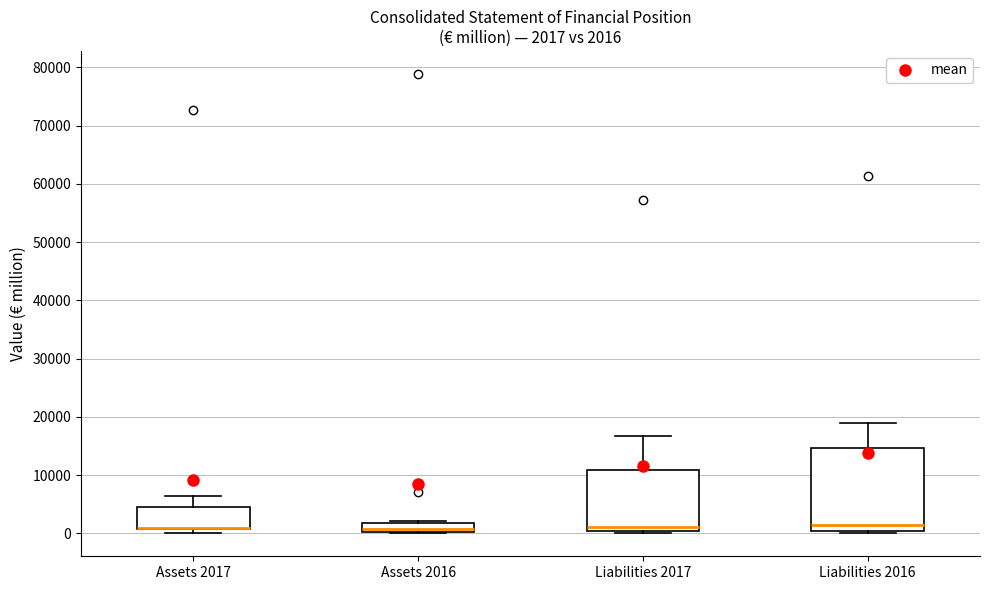

Which box is the tallest, from its lower edge to its upper edge?

Liabilities 2016